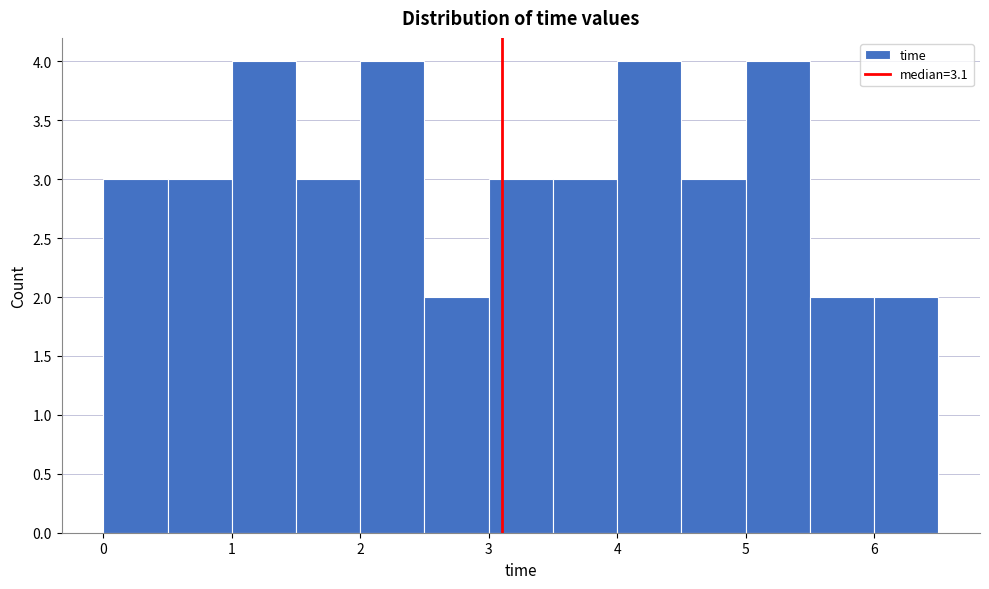

Reading left to right, list every bar in this chart as the range it spans on the x-axis followed by its height. The values are not printed on the chart, so give them approximately, as read against the axis.

0.0 to 0.5: 3
0.5 to 1.0: 3
1.0 to 1.5: 4
1.5 to 2.0: 3
2.0 to 2.5: 4
2.5 to 3.0: 2
3.0 to 3.5: 3
3.5 to 4.0: 3
4.0 to 4.5: 4
4.5 to 5.0: 3
5.0 to 5.5: 4
5.5 to 6.0: 2
6.0 to 6.5: 2